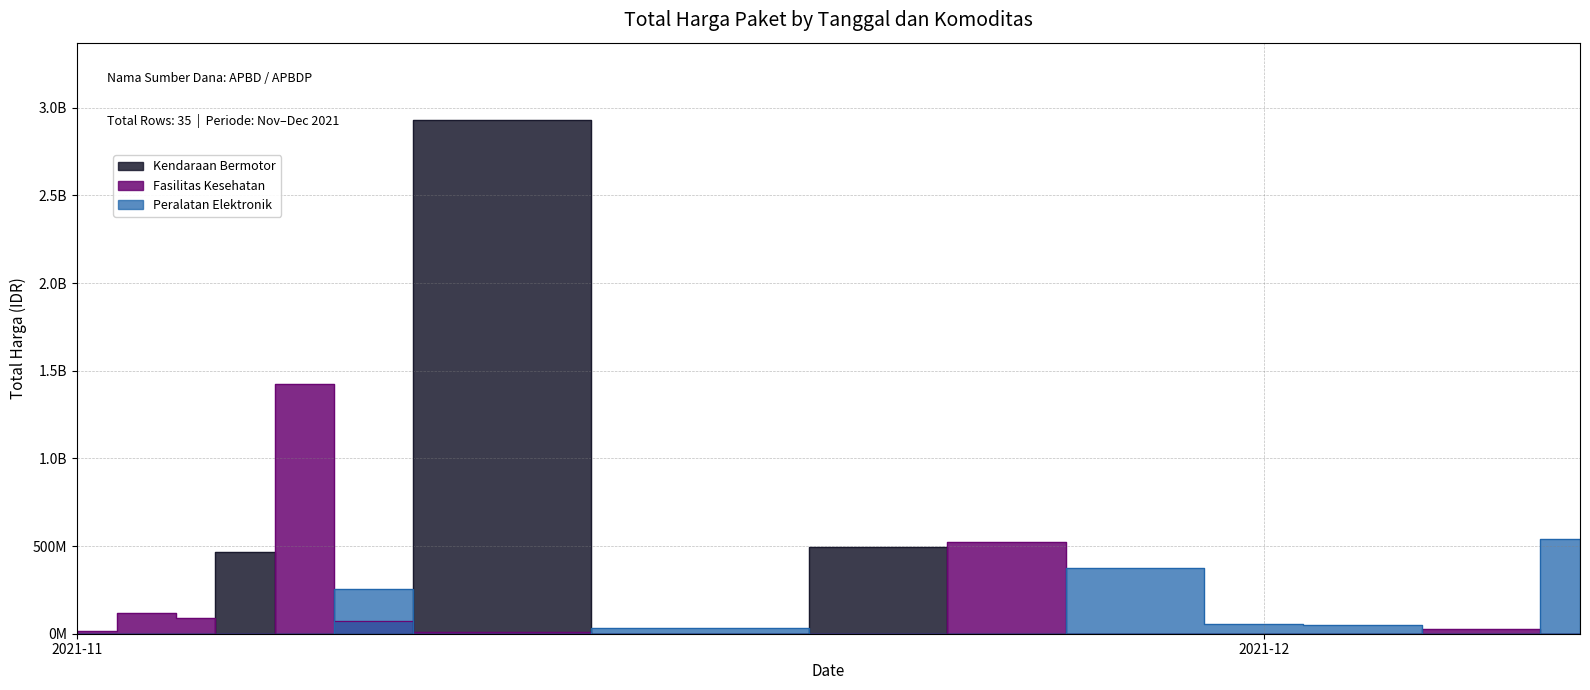

How many lines are shown in the chart?

3